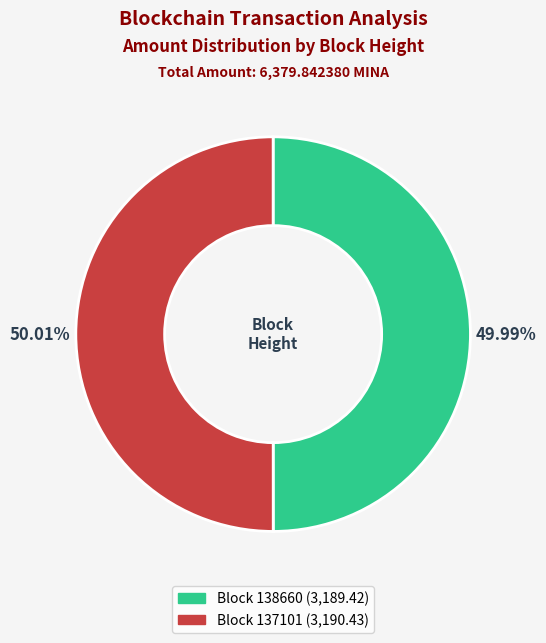

How many slices are in this pie chart?

2